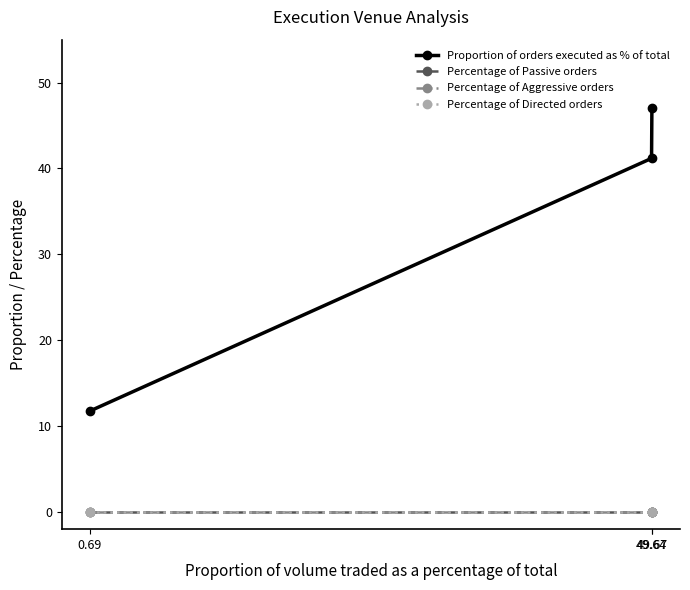

How many lines are shown in the chart?

4